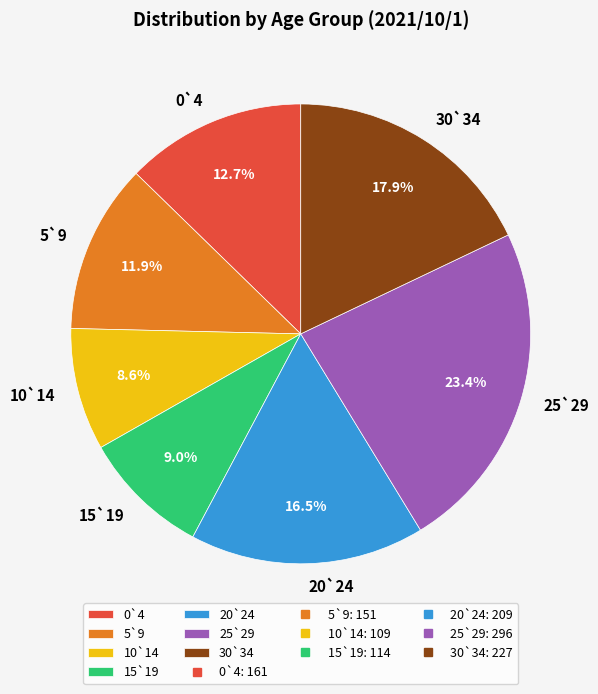

What is the ratio of the value at 30`34 to the value at 15`19?

2.0